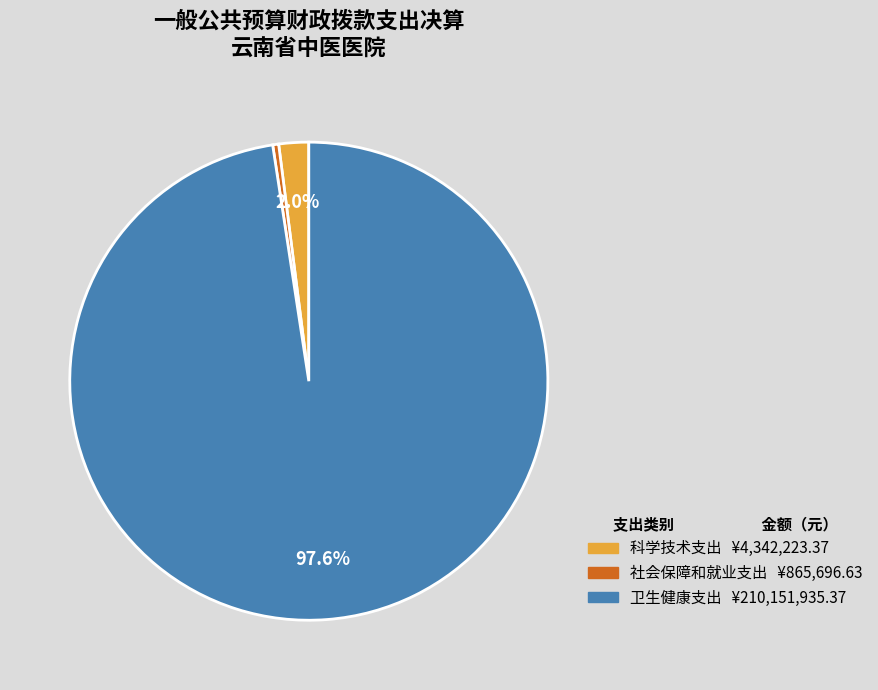

How many segments does this pie chart have?

3